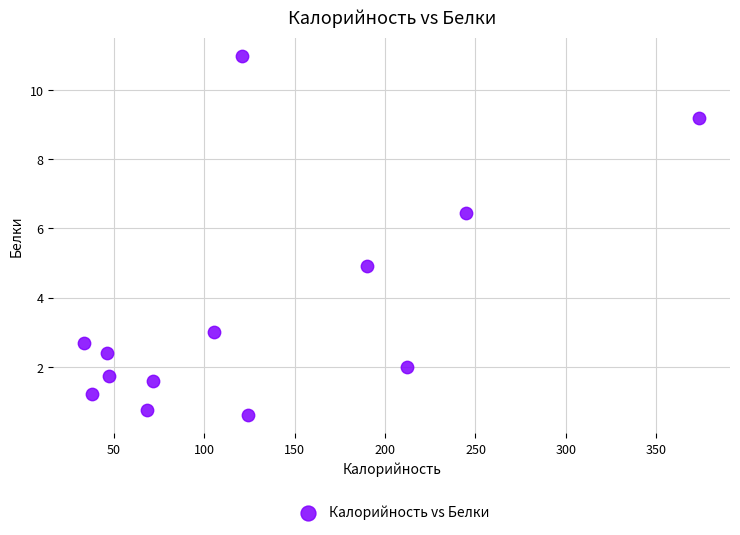

What is the range of Y values (max minus min)?

10.4